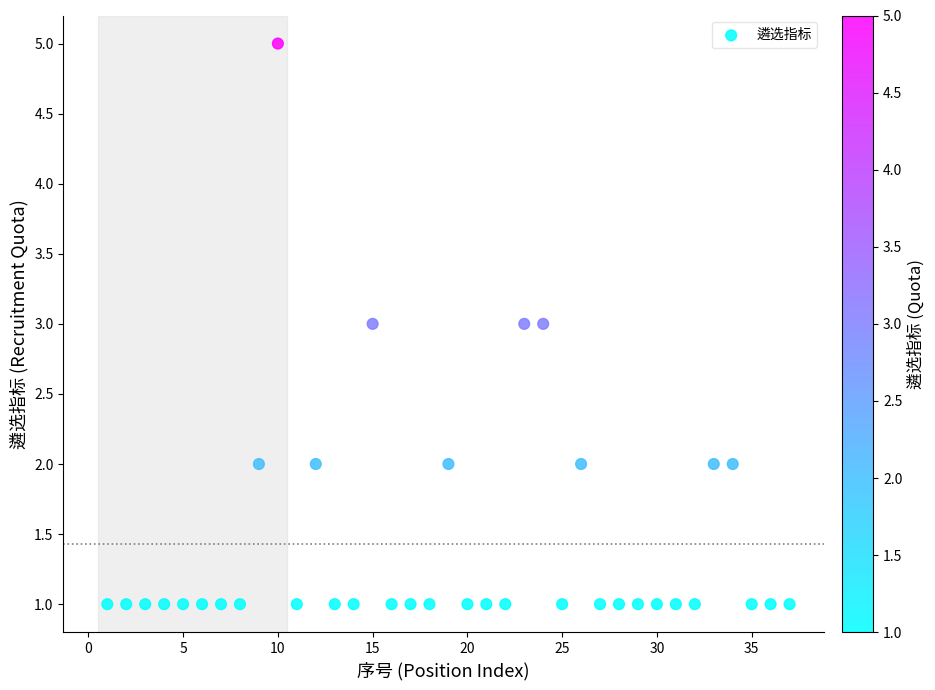

What is the range of Y values (max minus min)?

4